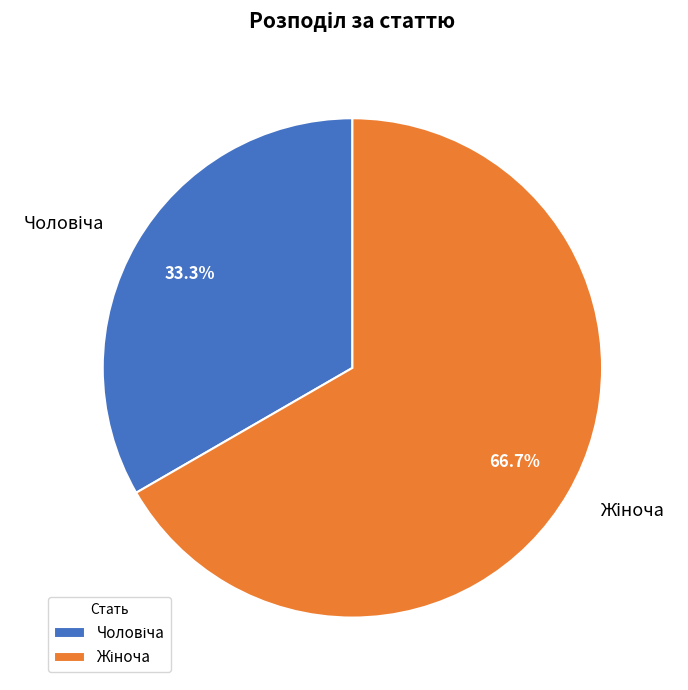

Is there any slice that represents more than half of the pie?

Yes